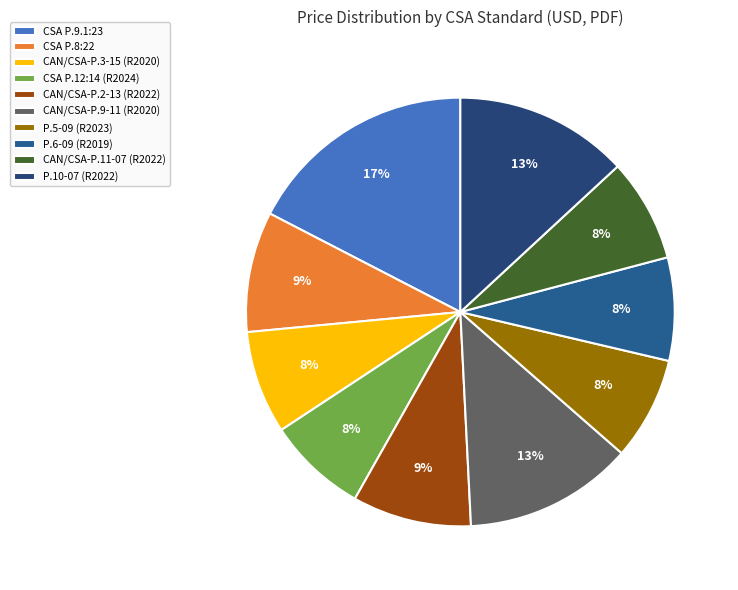

Count the number of slices in the pie.

10